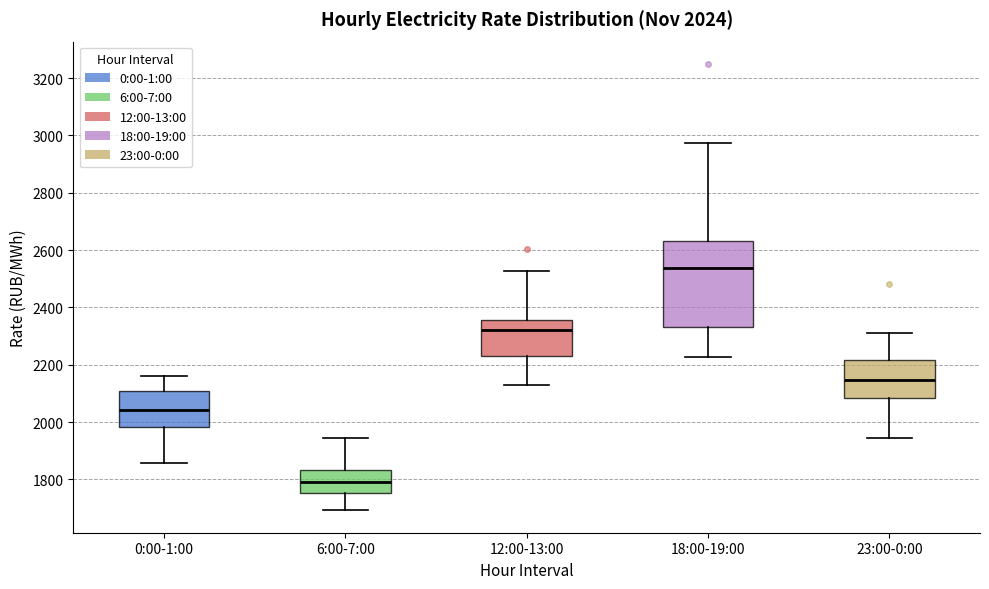

Which box has the highest median line?

18:00-19:00